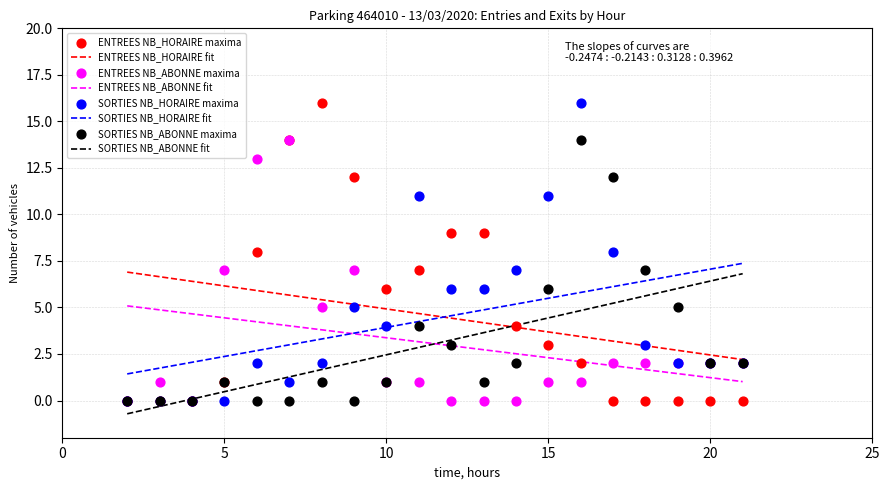

Which series has the largest total across all categories?

ENTREES NB_HORAIRE